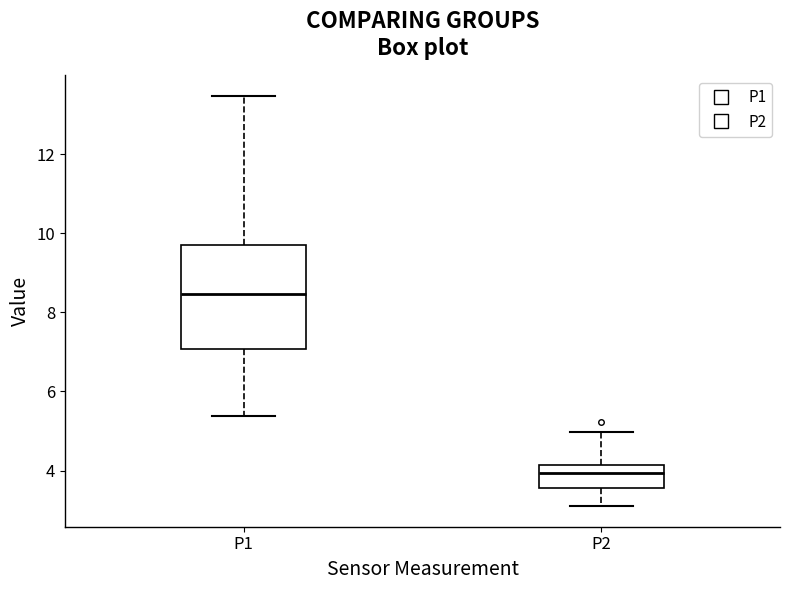

Which box is the tallest, from its lower edge to its upper edge?

P1